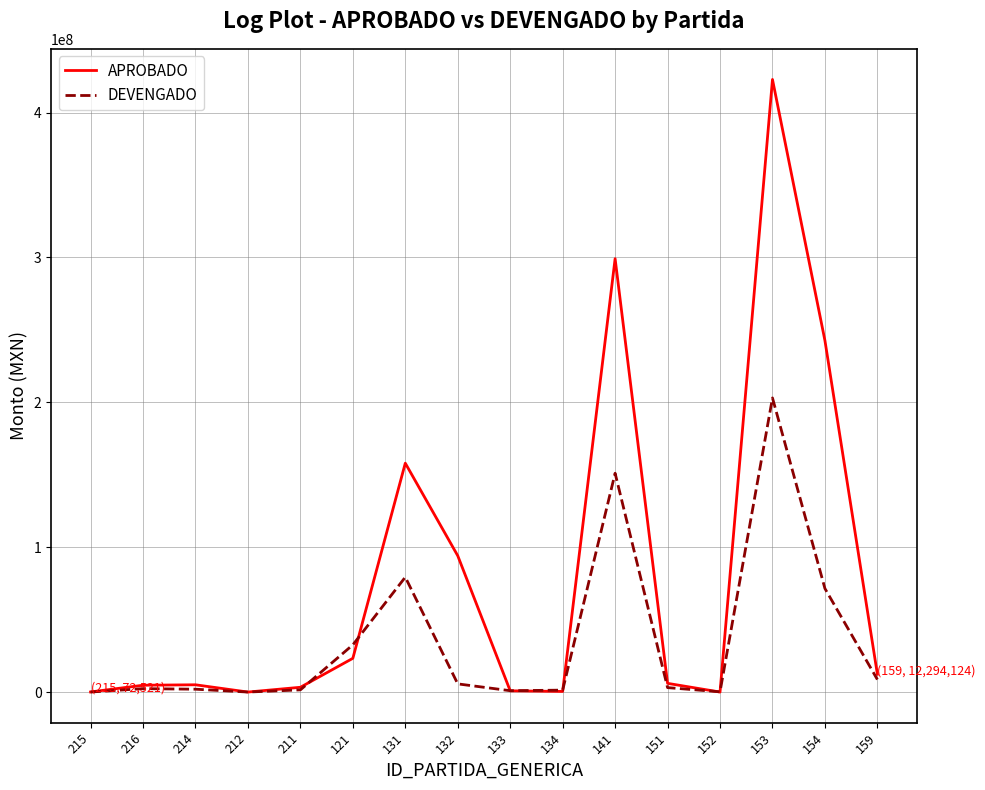

At which category is the sum across all series the highest?

153